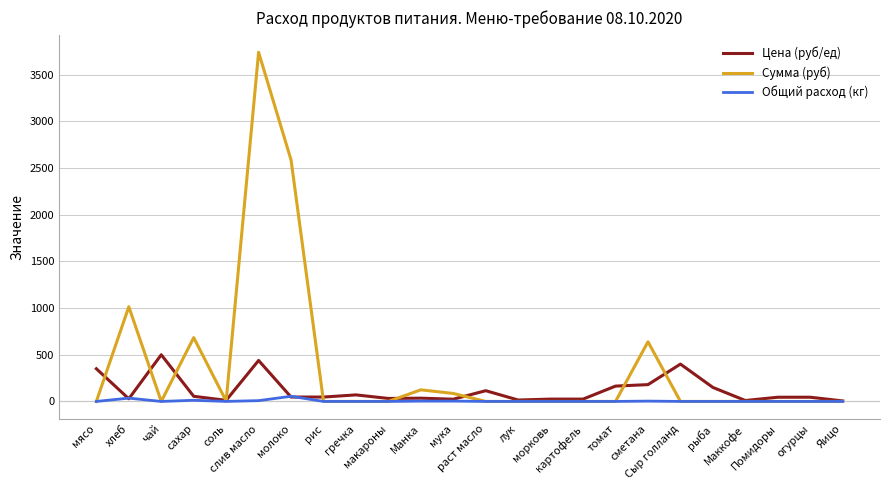

What is the highest value of the Сумма (руб) series?

3739.3